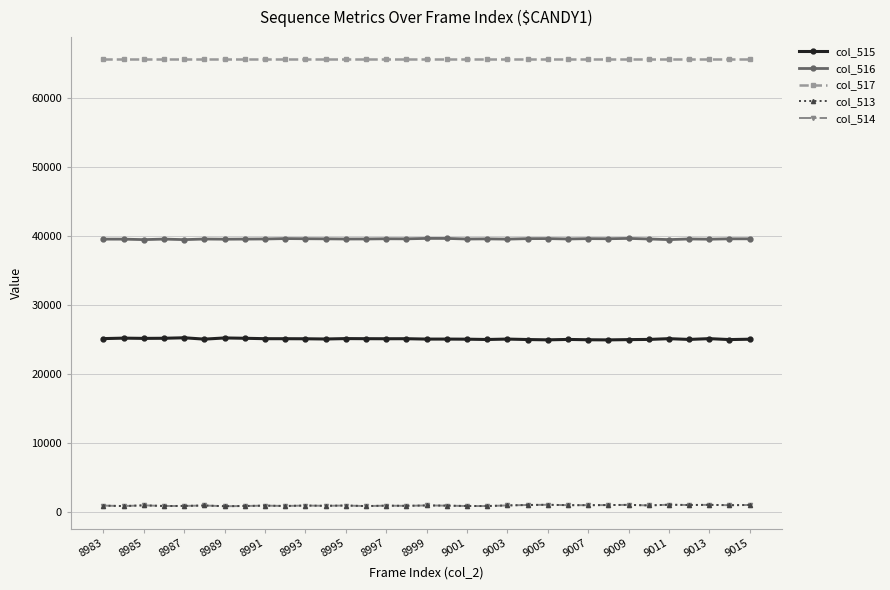

Which series has the largest total across all categories?

col_517